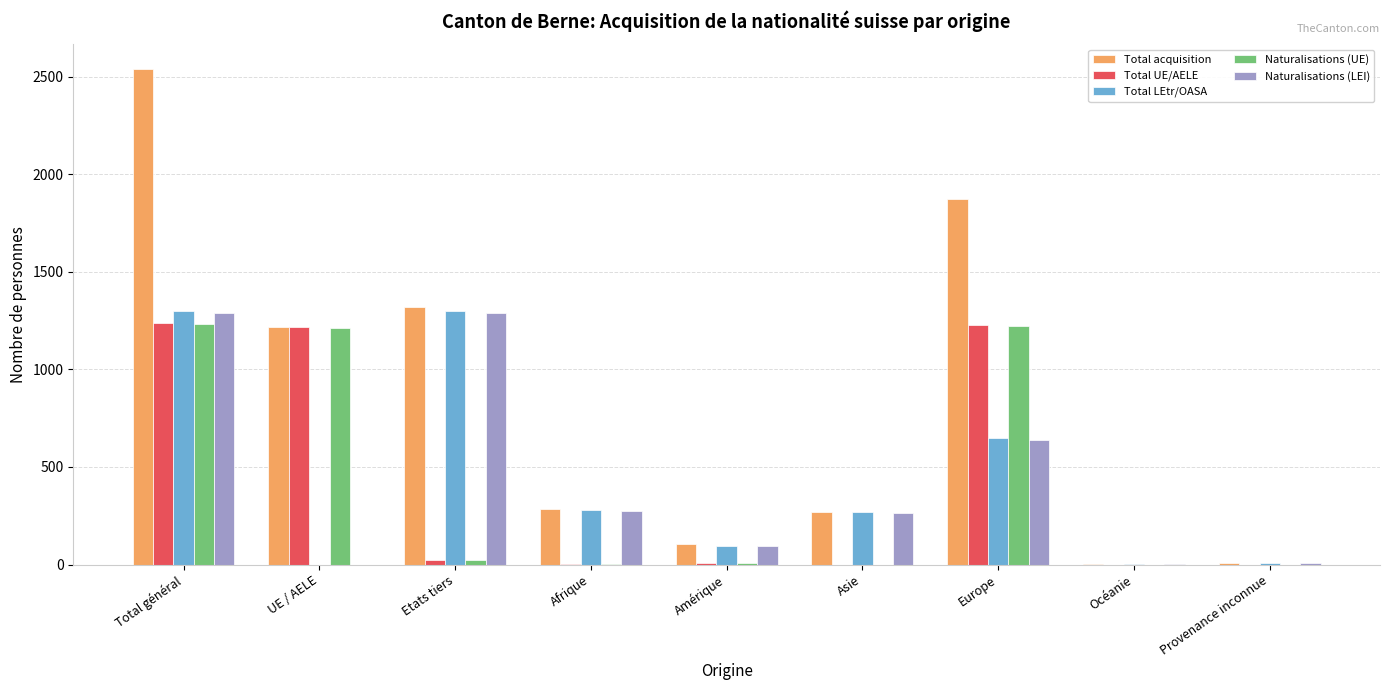

How many distinct data groups are displayed?

5